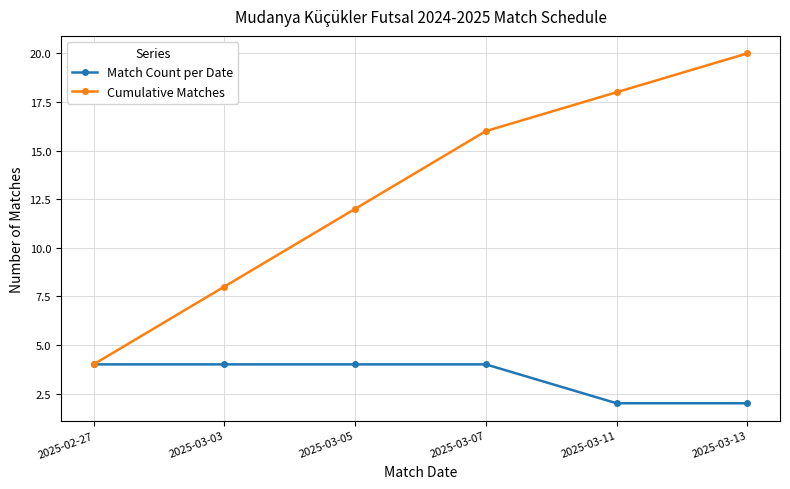

At which category does the chart reach its peak across all series?

2025-03-13